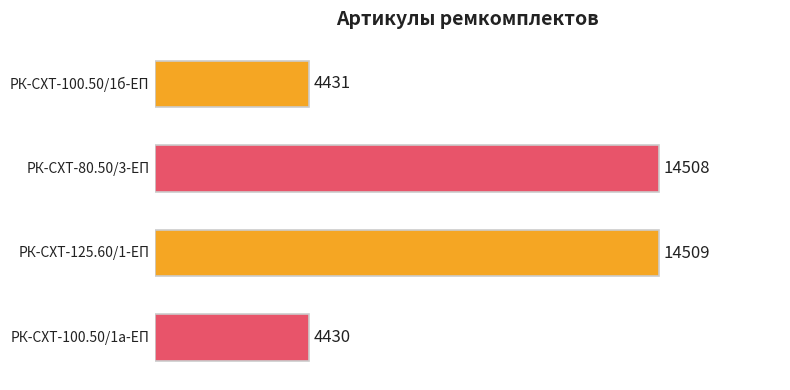

How many bars are there in total?

4